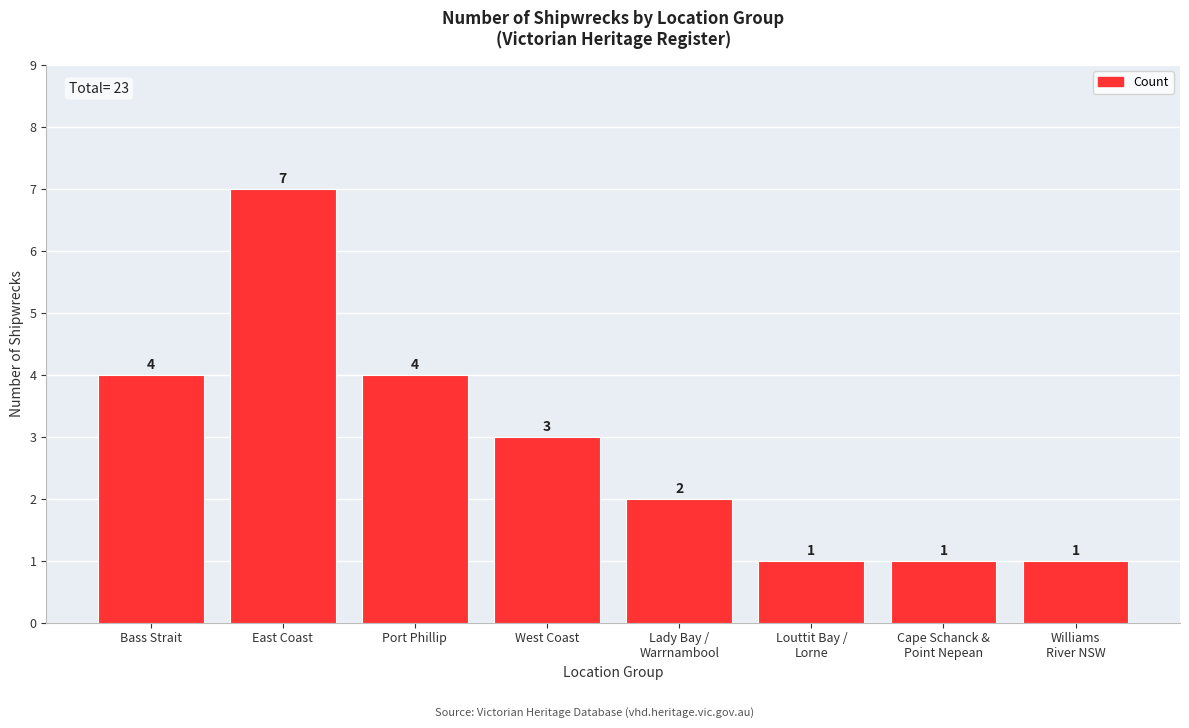

What is the difference between the values at Bass Strait and Lady Bay /
Warrnambool?

2